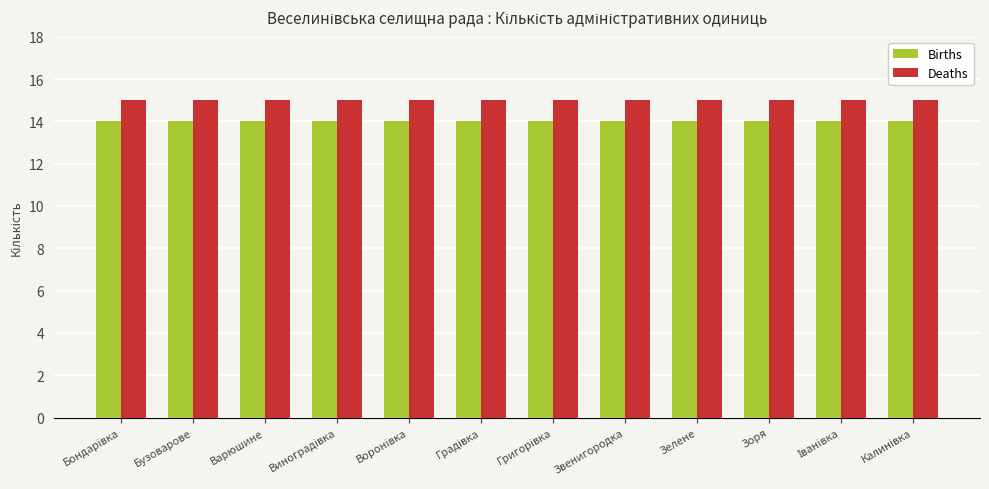

What is the label of the 3rd bar from the left?

Варюшине